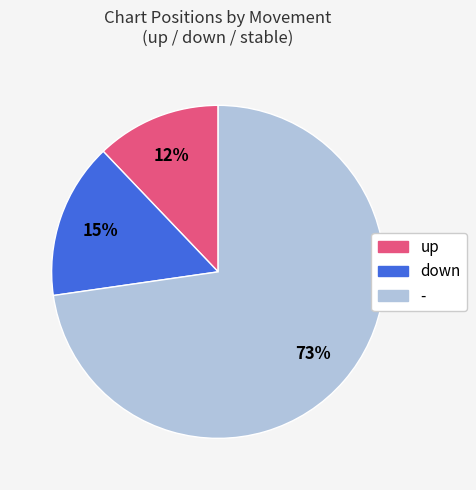

Is - the majority of the pie?

Yes